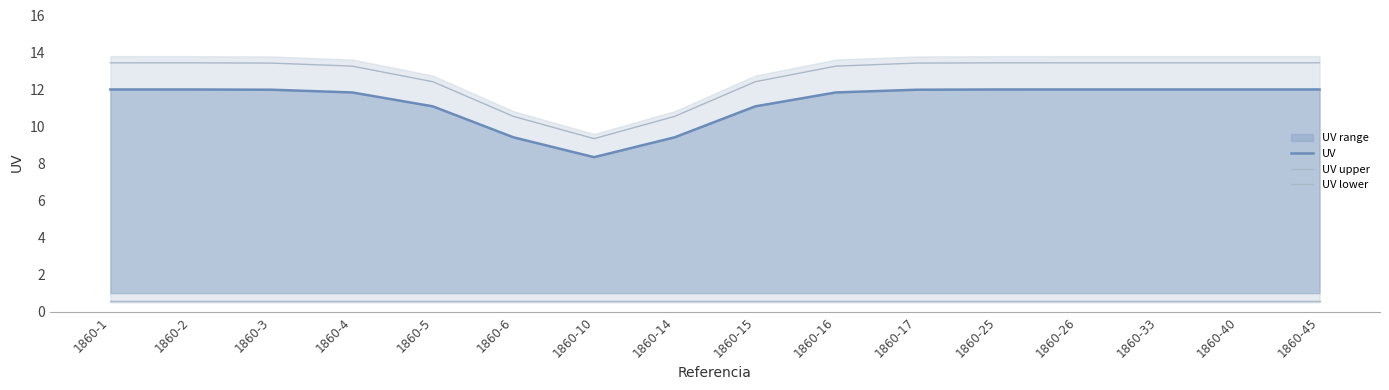

Is the value of UV at 1860-16 greater than the value of UV lower at 1860-45?

Yes